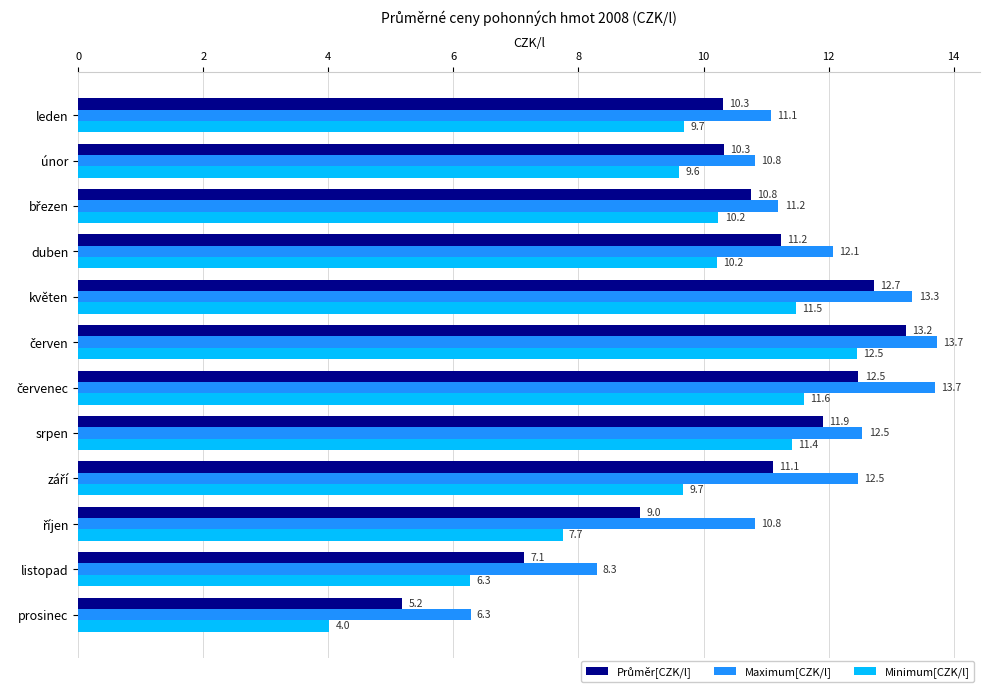

How many distinct data groups are displayed?

3